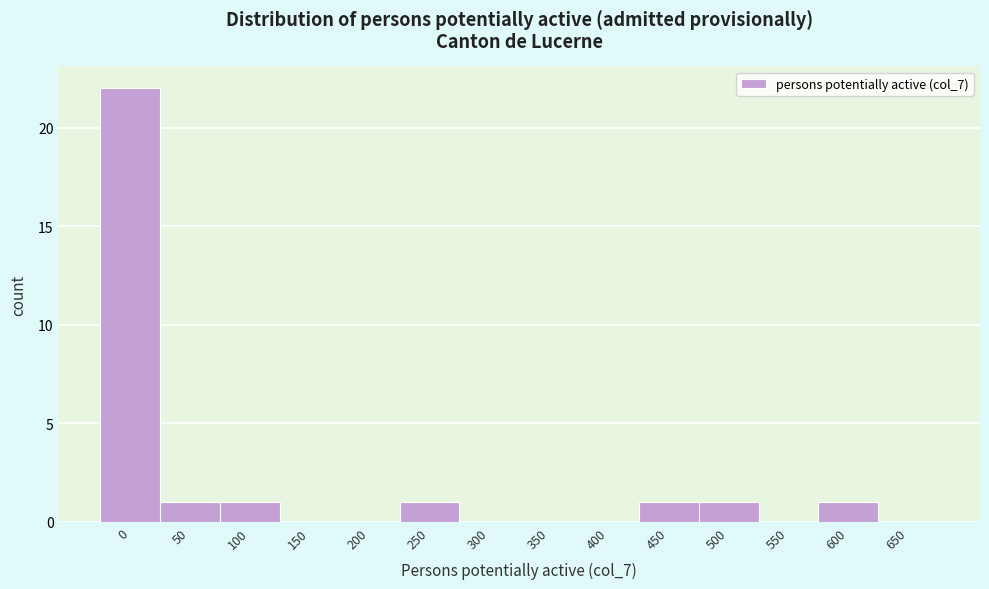

Reading left to right, what are all the values shown in this chart?

0=22	50=1	100=1	150=0	200=0	250=1	300=0	350=0	400=0	450=1	500=1	550=0	600=1	650=0